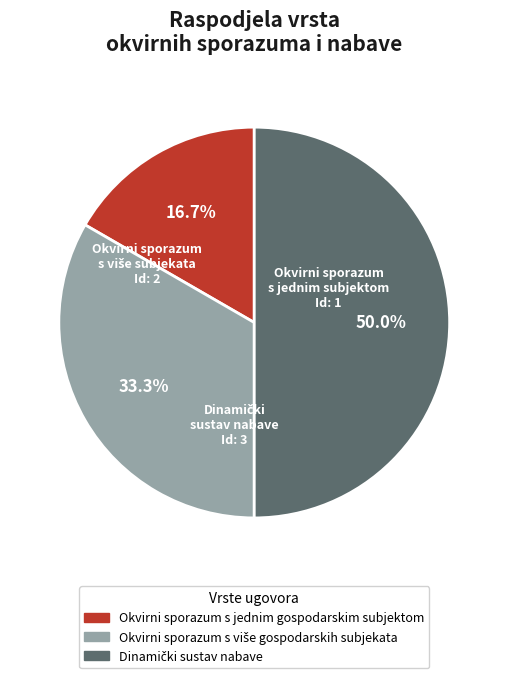

How much of the chart is everything except Okvirni sporazum s jednim gospodarskim subjektom?

83.3%